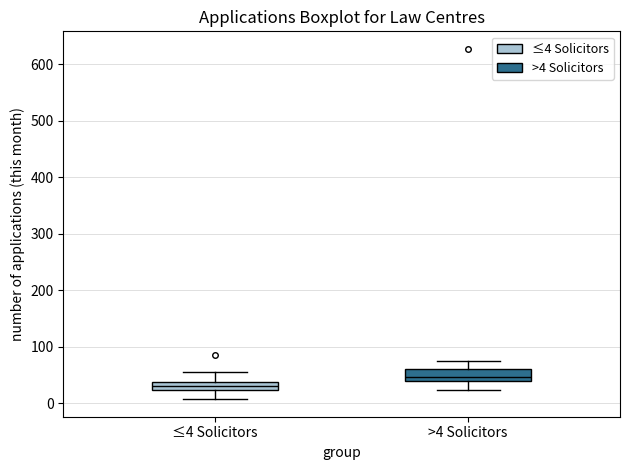

Which box's median line is the highest?

>4 Solicitors